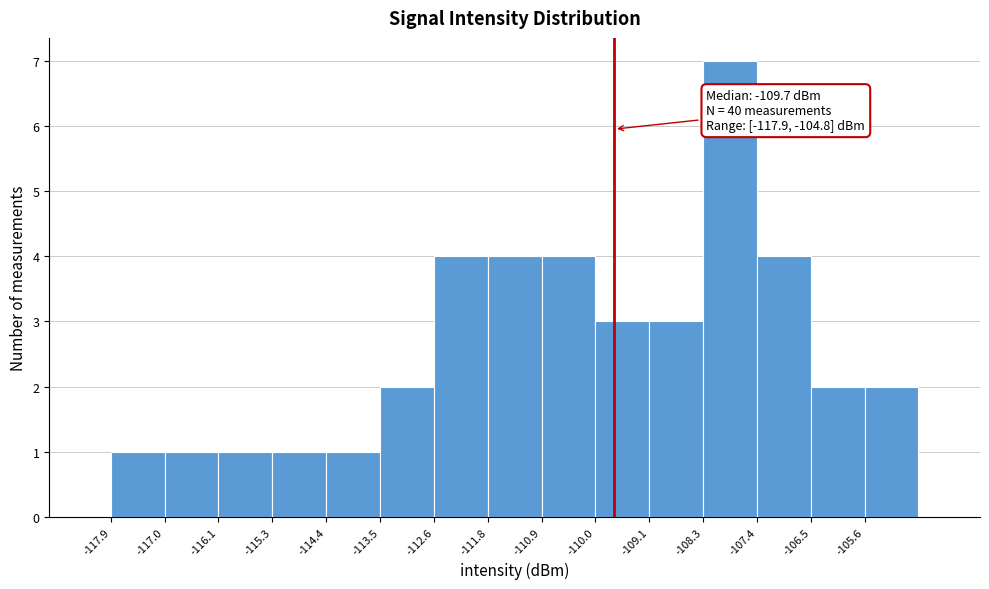

Which range on the x-axis has the tallest bar?

-108.3 to -107.4